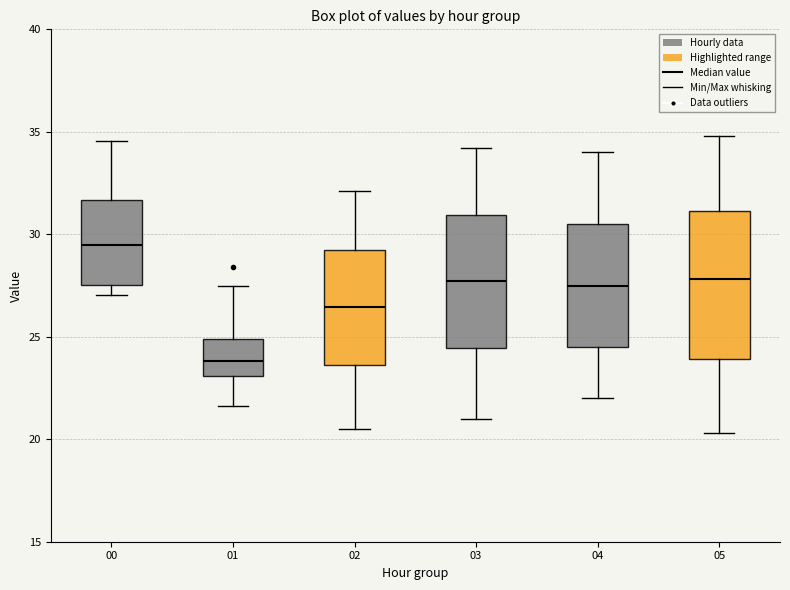

Which box's median line is the highest?

00